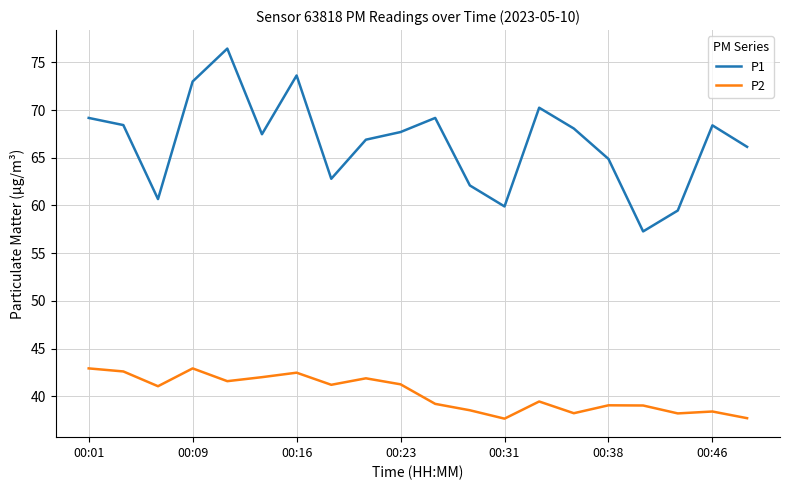

True or false: P1 has more than 2 interior local peaks.

True